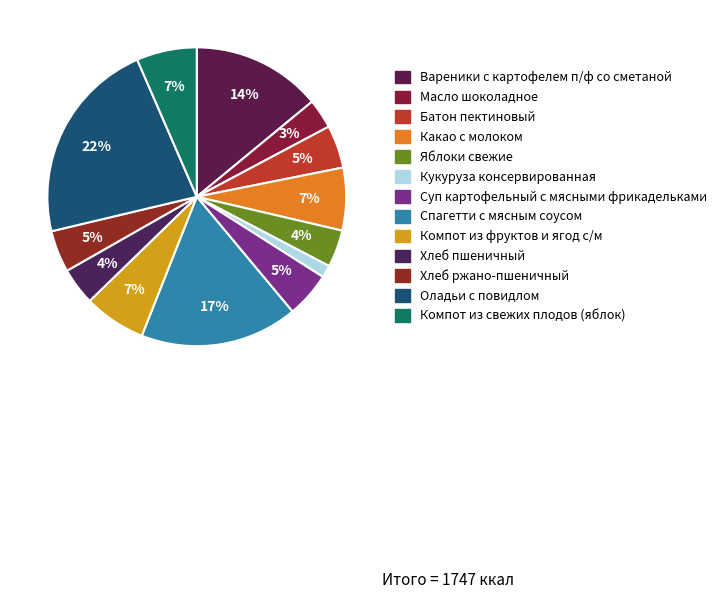

To the nearest percent, what is the difference between the largest and smallest slice percentages?

21%